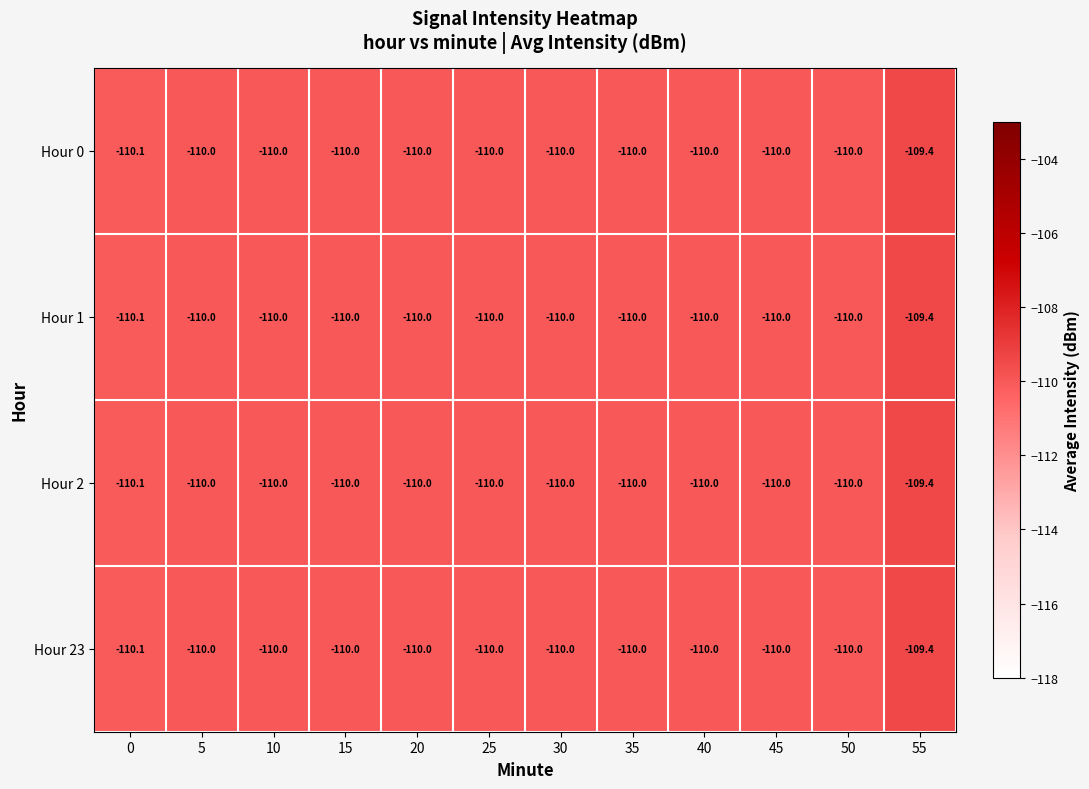

What is the lowest value of the Hour 0 series?

-110.1